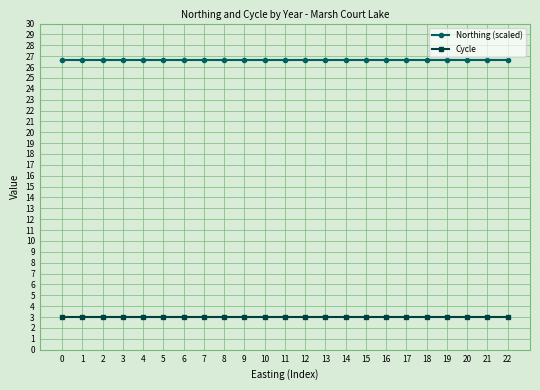

What is the difference between the highest and lowest values at 3?

23.7